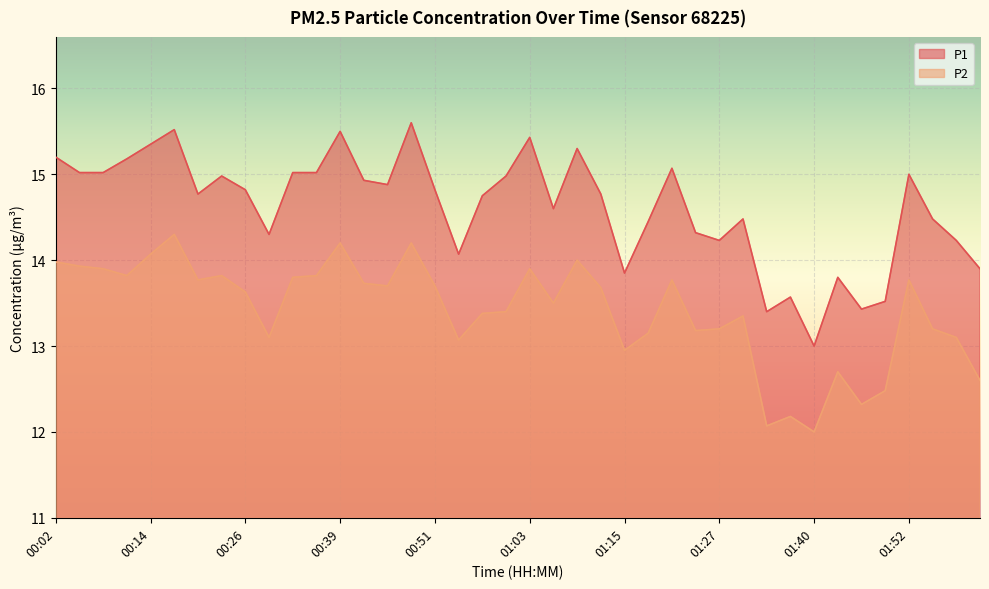

Rank the categories by P2 value from highest to lowest.

00:17, 00:39, 00:48, 00:14, 01:09, 00:02, 00:05, 00:08, 01:03, 00:11, 00:23, 00:36, 00:33, 00:20, 01:21, 01:52, 00:42, 00:45, 00:51, 01:12, 00:26, 01:06, 01:00, 00:57, 01:31, 01:27, 01:55, 01:24, 01:18, 00:30, 01:58, 00:54, 01:15, 01:43, 02:01, 01:49, 01:46, 01:37, 01:34, 01:40